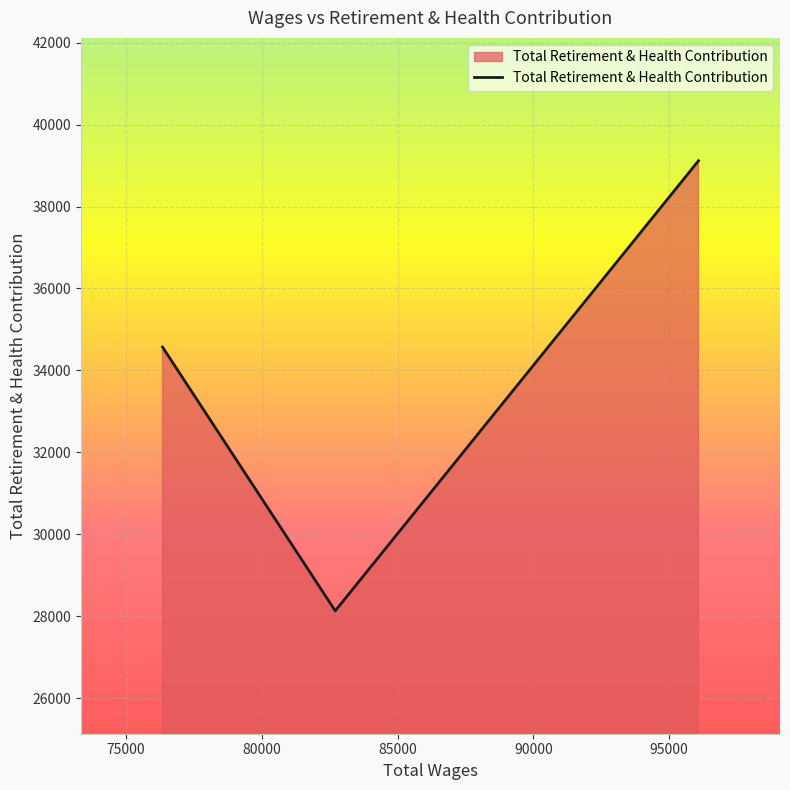

What is the sum of all values?

101816